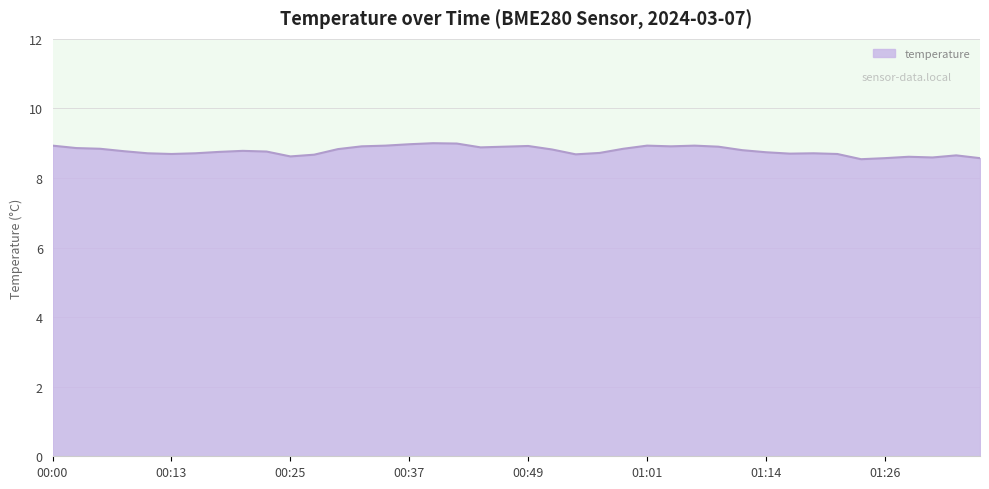

What is the maximum value shown in the chart?

9.0